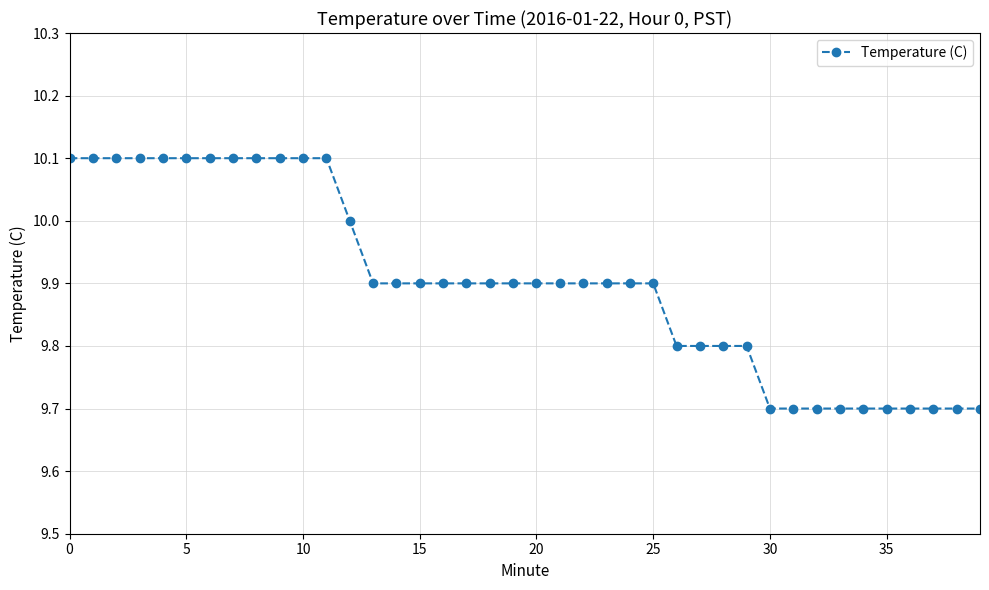

What is the value of the 30th point from the left?

9.8